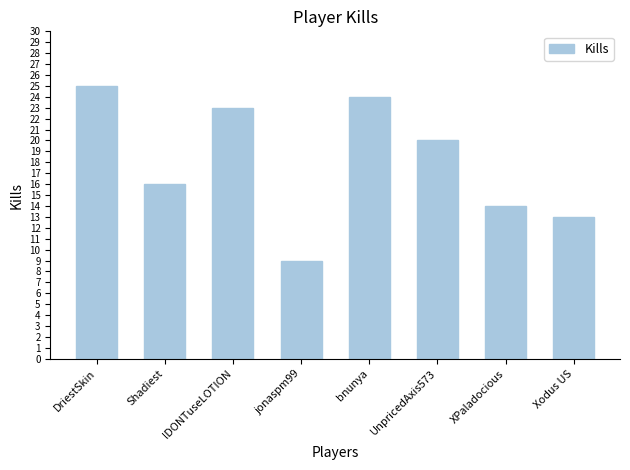

What is the label of the 2nd bar from the right?

XPaladocious